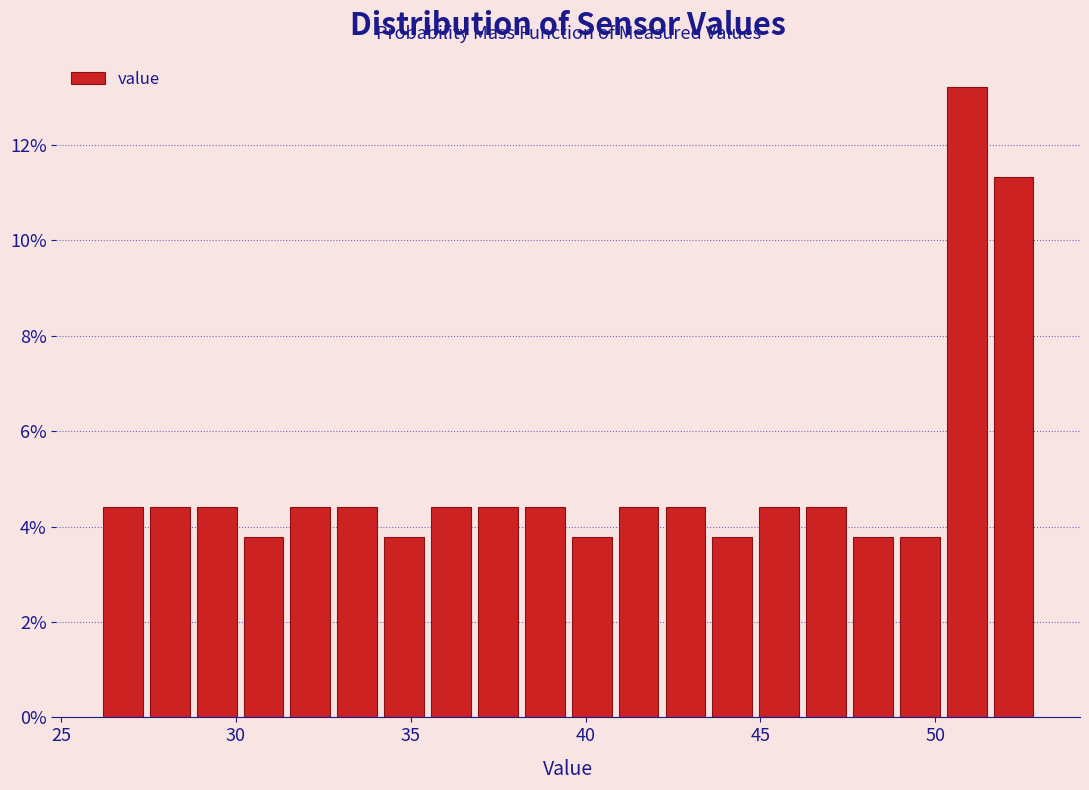

Read against the x-axis, roughly where is the centre of the tallest bar?

51.0